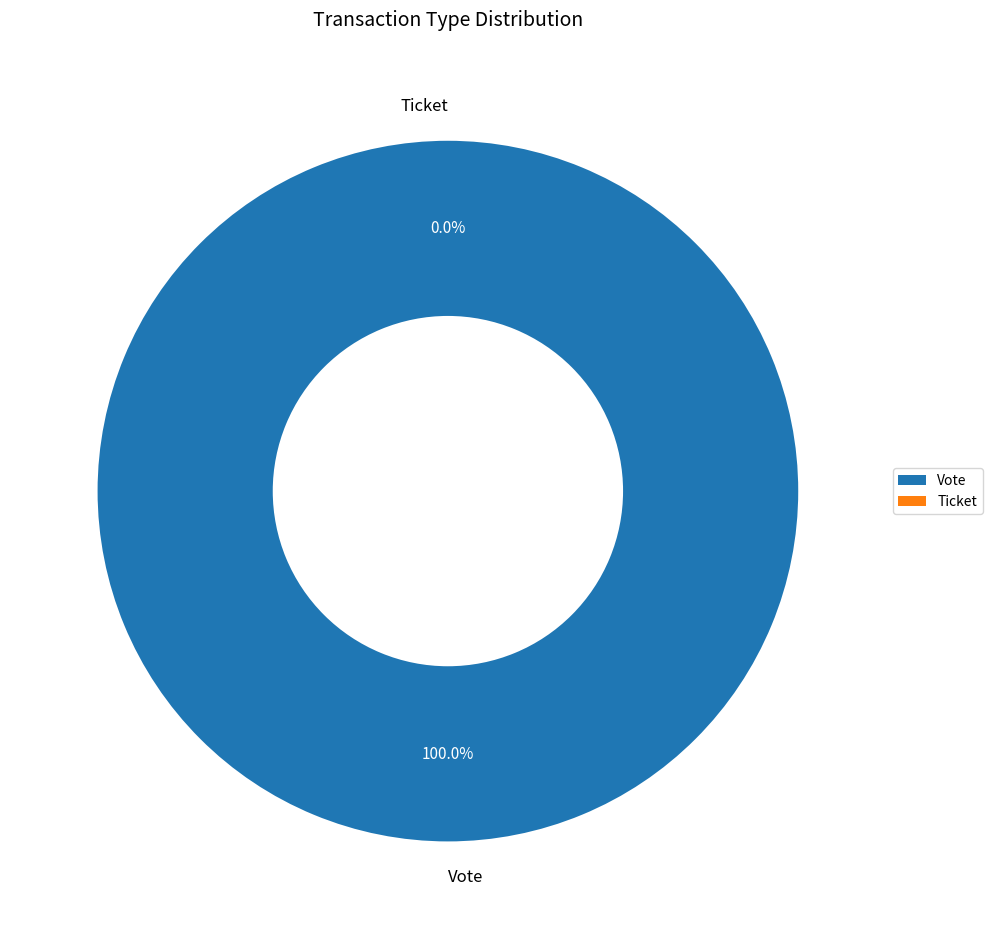

Does any single category account for the majority?

Yes